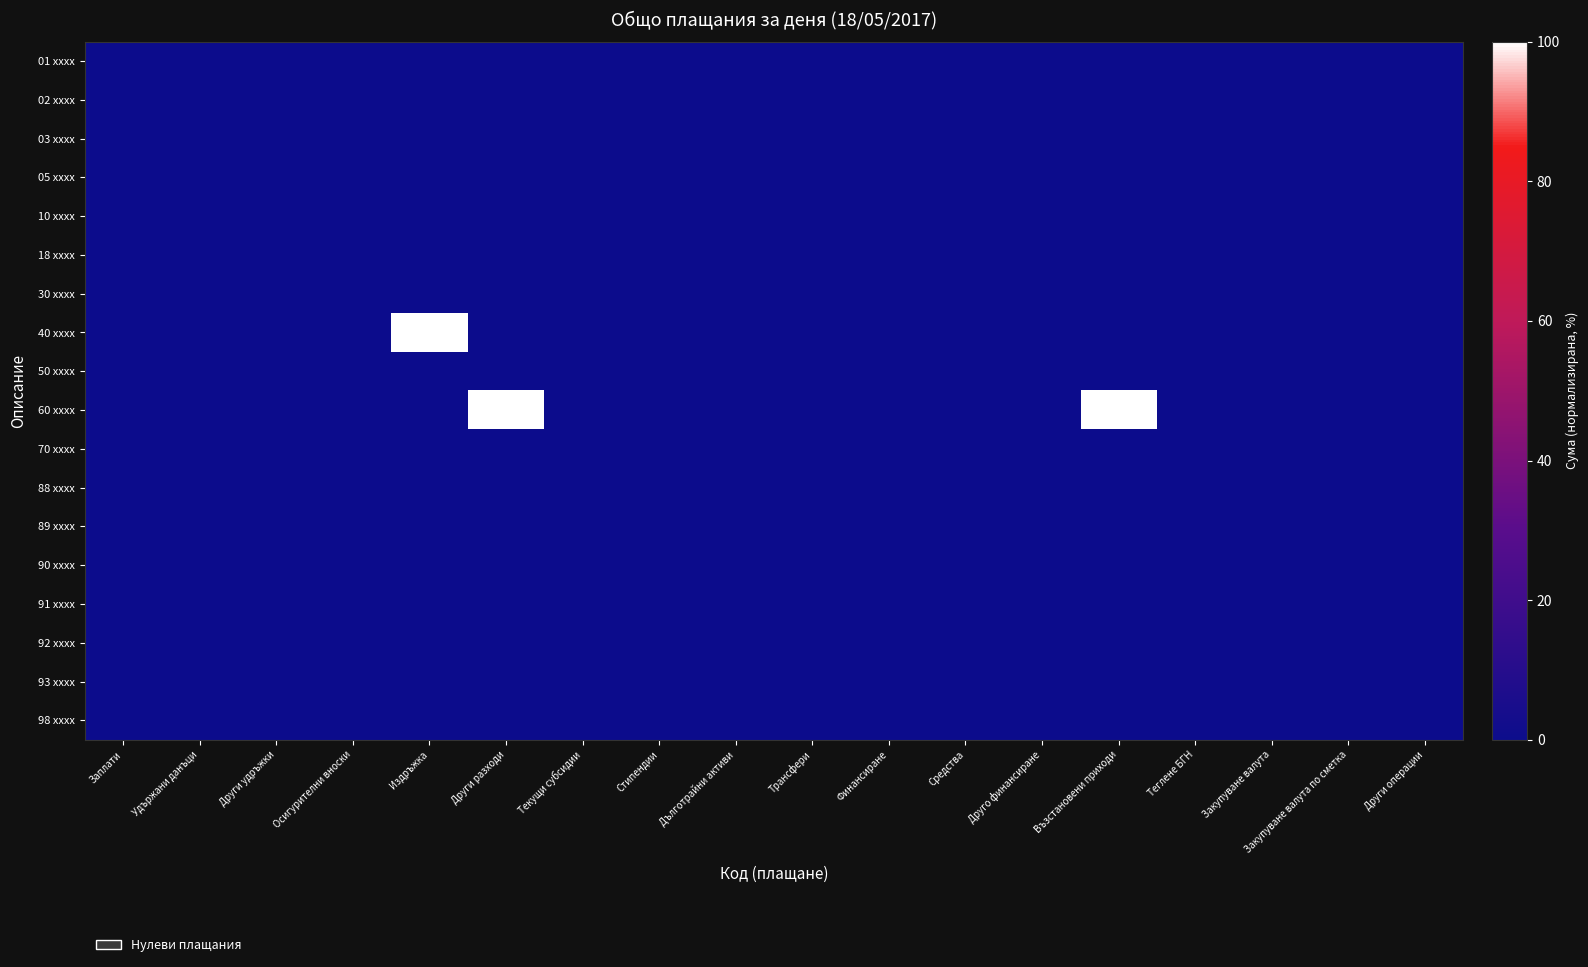

Reading left to right, list all the values displayed in this chart.

01 xxxx: Заплати=0	Удържани данъци=0	Други удръжки=0	Осигурителни вноски=0	Издръжка=0	Други разходи=0	Текущи субсидии=0	Стипендии=0	Дълготрайни активи=0	Трансфери=0	Финансиране=0	Средства=0	Друго финансиране=0	Възстановени приходи=0	Теглене БГН=0	Закупуване валута=0	Закупуване валута по сметка=0	Други операции=0
02 xxxx: Заплати=0	Удържани данъци=0	Други удръжки=0	Осигурителни вноски=0	Издръжка=0	Други разходи=0	Текущи субсидии=0	Стипендии=0	Дълготрайни активи=0	Трансфери=0	Финансиране=0	Средства=0	Друго финансиране=0	Възстановени приходи=0	Теглене БГН=0	Закупуване валута=0	Закупуване валута по сметка=0	Други операции=0
03 xxxx: Заплати=0	Удържани данъци=0	Други удръжки=0	Осигурителни вноски=0	Издръжка=0	Други разходи=0	Текущи субсидии=0	Стипендии=0	Дълготрайни активи=0	Трансфери=0	Финансиране=0	Средства=0	Друго финансиране=0	Възстановени приходи=0	Теглене БГН=0	Закупуване валута=0	Закупуване валута по сметка=0	Други операции=0
05 xxxx: Заплати=0	Удържани данъци=0	Други удръжки=0	Осигурителни вноски=0	Издръжка=0	Други разходи=0	Текущи субсидии=0	Стипендии=0	Дълготрайни активи=0	Трансфери=0	Финансиране=0	Средства=0	Друго финансиране=0	Възстановени приходи=0	Теглене БГН=0	Закупуване валута=0	Закупуване валута по сметка=0	Други операции=0
10 xxxx: Заплати=0	Удържани данъци=0	Други удръжки=0	Осигурителни вноски=0	Издръжка=0	Други разходи=0	Текущи субсидии=0	Стипендии=0	Дълготрайни активи=0	Трансфери=0	Финансиране=0	Средства=0	Друго финансиране=0	Възстановени приходи=0	Теглене БГН=0	Закупуване валута=0	Закупуване валута по сметка=0	Други операции=0
18 xxxx: Заплати=0	Удържани данъци=0	Други удръжки=0	Осигурителни вноски=0	Издръжка=0	Други разходи=0	Текущи субсидии=0	Стипендии=0	Дълготрайни активи=0	Трансфери=0	Финансиране=0	Средства=0	Друго финансиране=0	Възстановени приходи=0	Теглене БГН=0	Закупуване валута=0	Закупуване валута по сметка=0	Други операции=0
30 xxxx: Заплати=0	Удържани данъци=0	Други удръжки=0	Осигурителни вноски=0	Издръжка=0	Други разходи=0	Текущи субсидии=0	Стипендии=0	Дълготрайни активи=0	Трансфери=0	Финансиране=0	Средства=0	Друго финансиране=0	Възстановени приходи=0	Теглене БГН=0	Закупуване валута=0	Закупуване валута по сметка=0	Други операции=0
40 xxxx: Заплати=0	Удържани данъци=0	Други удръжки=0	Осигурителни вноски=0	Издръжка=100	Други разходи=0	Текущи субсидии=0	Стипендии=0	Дълготрайни активи=0	Трансфери=0	Финансиране=0	Средства=0	Друго финансиране=0	Възстановени приходи=0	Теглене БГН=0	Закупуване валута=0	Закупуване валута по сметка=0	Други операции=0
50 xxxx: Заплати=0	Удържани данъци=0	Други удръжки=0	Осигурителни вноски=0	Издръжка=0	Други разходи=0	Текущи субсидии=0	Стипендии=0	Дълготрайни активи=0	Трансфери=0	Финансиране=0	Средства=0	Друго финансиране=0	Възстановени приходи=0	Теглене БГН=0	Закупуване валута=0	Закупуване валута по сметка=0	Други операции=0
60 xxxx: Заплати=0	Удържани данъци=0	Други удръжки=0	Осигурителни вноски=0	Издръжка=0	Други разходи=100	Текущи субсидии=0	Стипендии=0	Дълготрайни активи=0	Трансфери=0	Финансиране=0	Средства=0	Друго финансиране=0	Възстановени приходи=100	Теглене БГН=0	Закупуване валута=0	Закупуване валута по сметка=0	Други операции=0
70 xxxx: Заплати=0	Удържани данъци=0	Други удръжки=0	Осигурителни вноски=0	Издръжка=0	Други разходи=0	Текущи субсидии=0	Стипендии=0	Дълготрайни активи=0	Трансфери=0	Финансиране=0	Средства=0	Друго финансиране=0	Възстановени приходи=0	Теглене БГН=0	Закупуване валута=0	Закупуване валута по сметка=0	Други операции=0
88 xxxx: Заплати=0	Удържани данъци=0	Други удръжки=0	Осигурителни вноски=0	Издръжка=0	Други разходи=0	Текущи субсидии=0	Стипендии=0	Дълготрайни активи=0	Трансфери=0	Финансиране=0	Средства=0	Друго финансиране=0	Възстановени приходи=0	Теглене БГН=0	Закупуване валута=0	Закупуване валута по сметка=0	Други операции=0
89 xxxx: Заплати=0	Удържани данъци=0	Други удръжки=0	Осигурителни вноски=0	Издръжка=0	Други разходи=0	Текущи субсидии=0	Стипендии=0	Дълготрайни активи=0	Трансфери=0	Финансиране=0	Средства=0	Друго финансиране=0	Възстановени приходи=0	Теглене БГН=0	Закупуване валута=0	Закупуване валута по сметка=0	Други операции=0
90 xxxx: Заплати=0	Удържани данъци=0	Други удръжки=0	Осигурителни вноски=0	Издръжка=0	Други разходи=0	Текущи субсидии=0	Стипендии=0	Дълготрайни активи=0	Трансфери=0	Финансиране=0	Средства=0	Друго финансиране=0	Възстановени приходи=0	Теглене БГН=0	Закупуване валута=0	Закупуване валута по сметка=0	Други операции=0
91 xxxx: Заплати=0	Удържани данъци=0	Други удръжки=0	Осигурителни вноски=0	Издръжка=0	Други разходи=0	Текущи субсидии=0	Стипендии=0	Дълготрайни активи=0	Трансфери=0	Финансиране=0	Средства=0	Друго финансиране=0	Възстановени приходи=0	Теглене БГН=0	Закупуване валута=0	Закупуване валута по сметка=0	Други операции=0
92 xxxx: Заплати=0	Удържани данъци=0	Други удръжки=0	Осигурителни вноски=0	Издръжка=0	Други разходи=0	Текущи субсидии=0	Стипендии=0	Дълготрайни активи=0	Трансфери=0	Финансиране=0	Средства=0	Друго финансиране=0	Възстановени приходи=0	Теглене БГН=0	Закупуване валута=0	Закупуване валута по сметка=0	Други операции=0
93 xxxx: Заплати=0	Удържани данъци=0	Други удръжки=0	Осигурителни вноски=0	Издръжка=0	Други разходи=0	Текущи субсидии=0	Стипендии=0	Дълготрайни активи=0	Трансфери=0	Финансиране=0	Средства=0	Друго финансиране=0	Възстановени приходи=0	Теглене БГН=0	Закупуване валута=0	Закупуване валута по сметка=0	Други операции=0
98 xxxx: Заплати=0	Удържани данъци=0	Други удръжки=0	Осигурителни вноски=0	Издръжка=0	Други разходи=0	Текущи субсидии=0	Стипендии=0	Дълготрайни активи=0	Трансфери=0	Финансиране=0	Средства=0	Друго финансиране=0	Възстановени приходи=0	Теглене БГН=0	Закупуване валута=0	Закупуване валута по сметка=0	Други операции=0